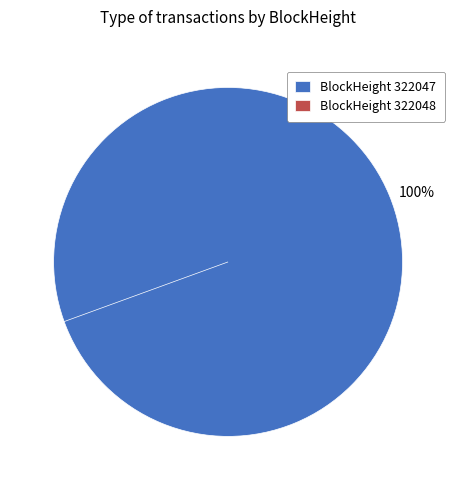

Which category has the smallest portion of the pie?

322048